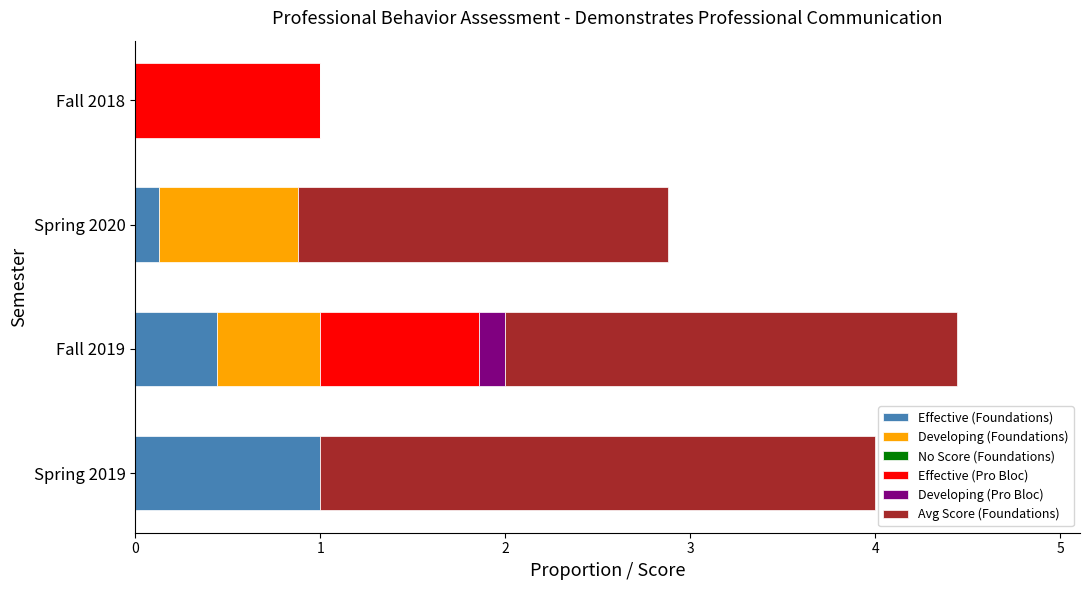

What is the total value across all series at Fall 2018?

1.0